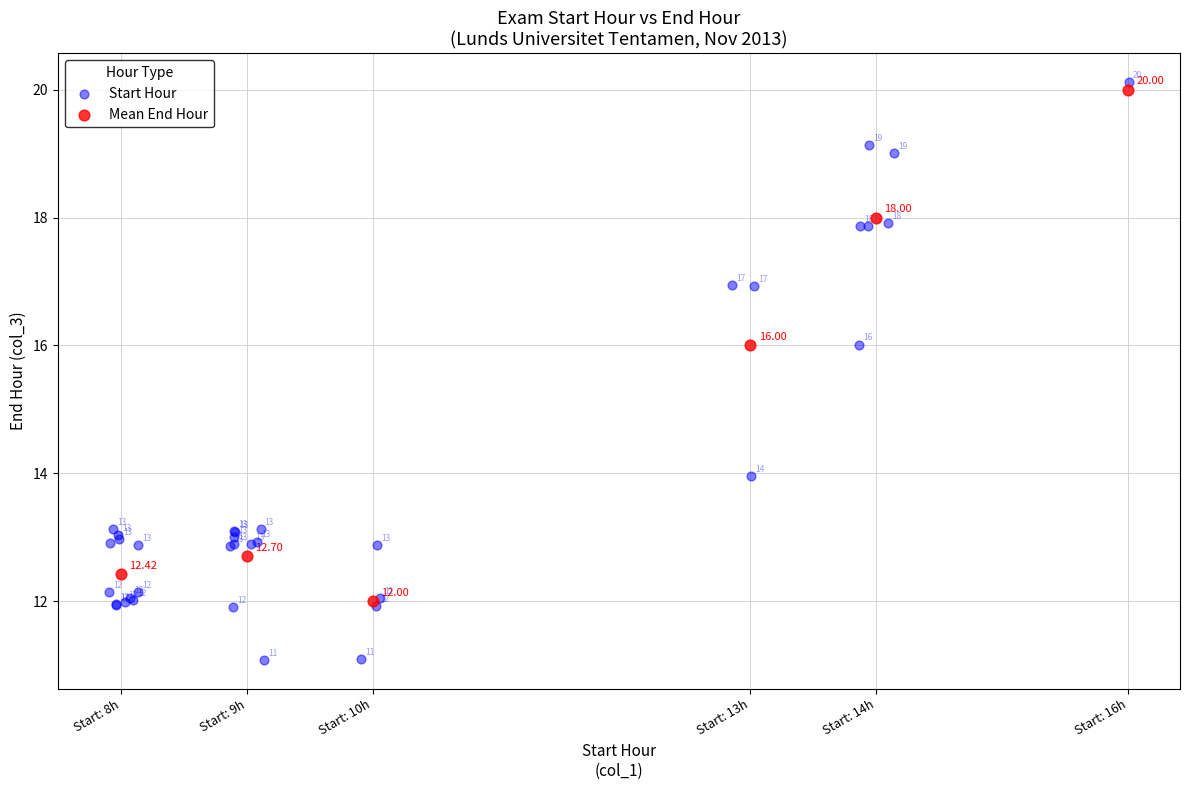

Which series contains the highest Y value?

Start Hour